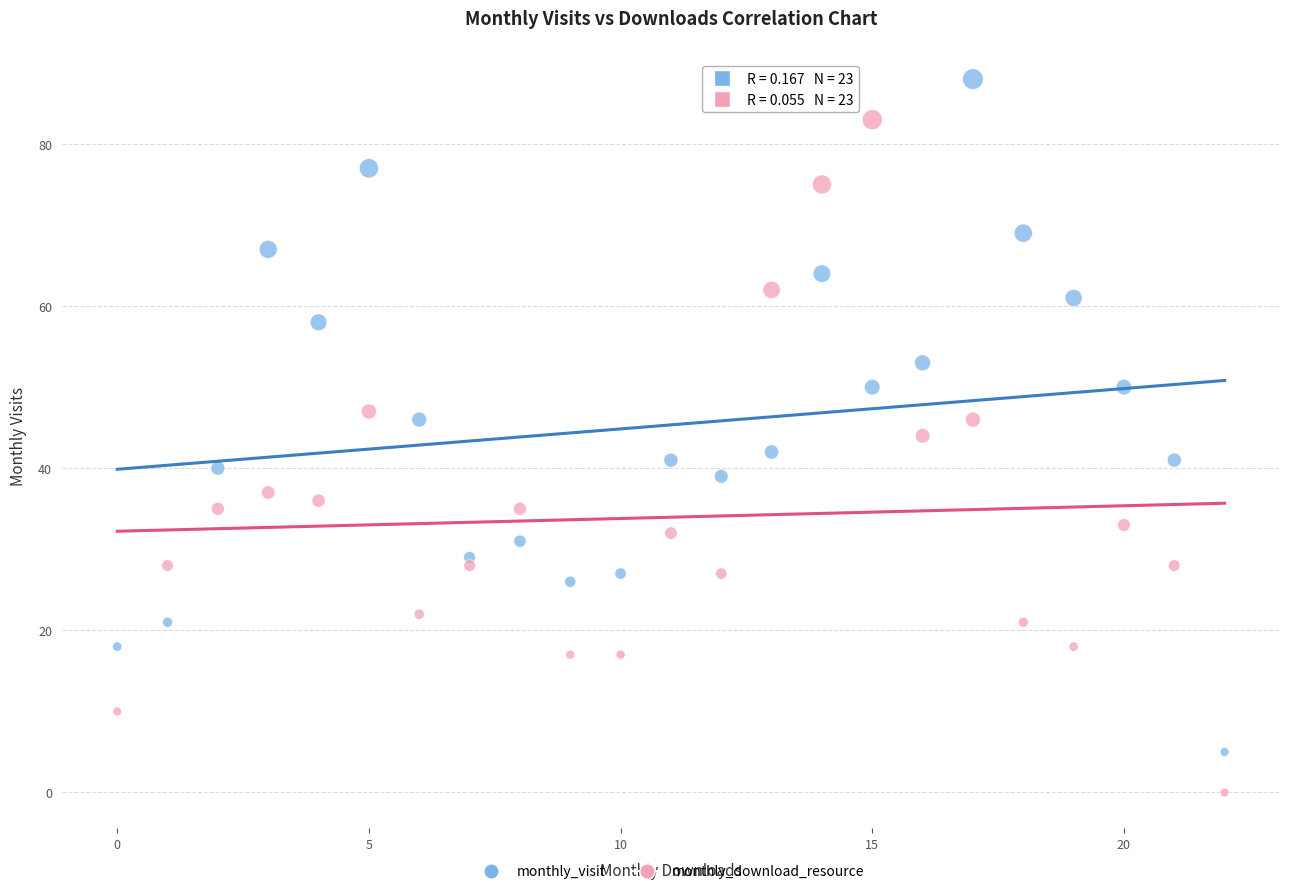

Which series contains the lowest Y value?

monthly_download_resource